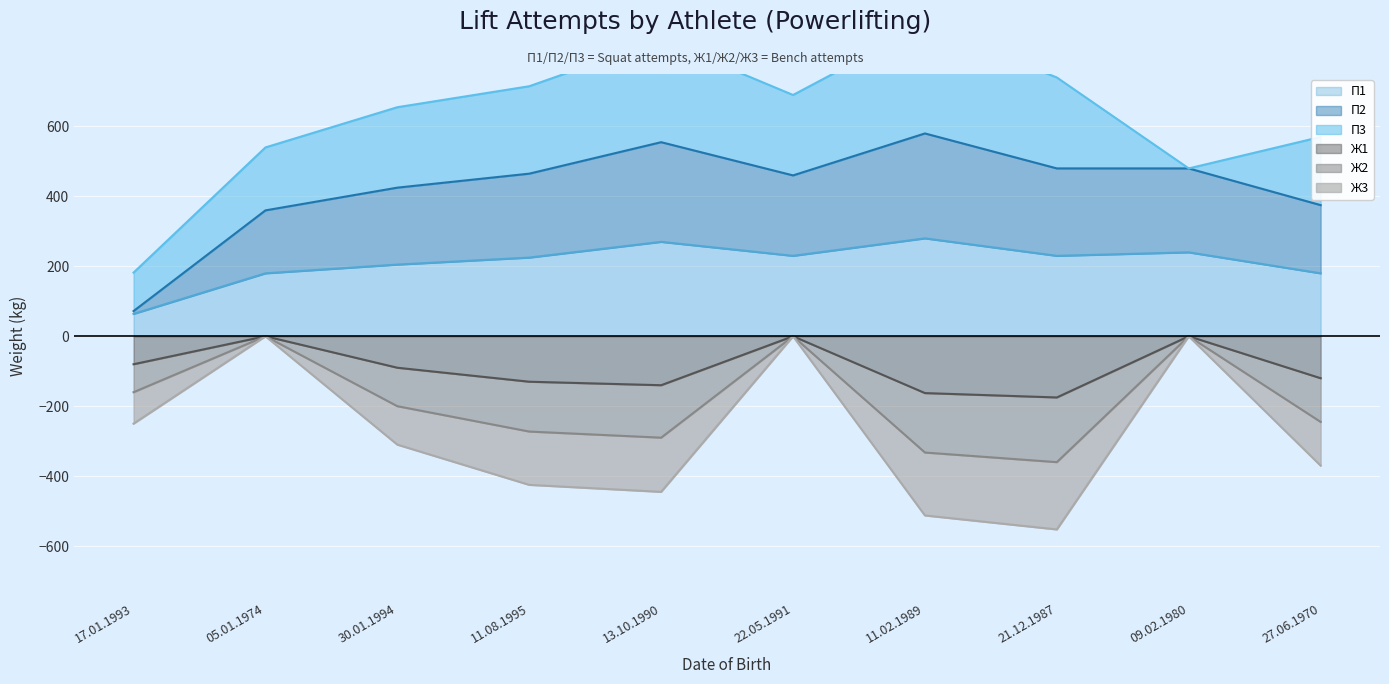

Which series has the largest total across all categories?

П2